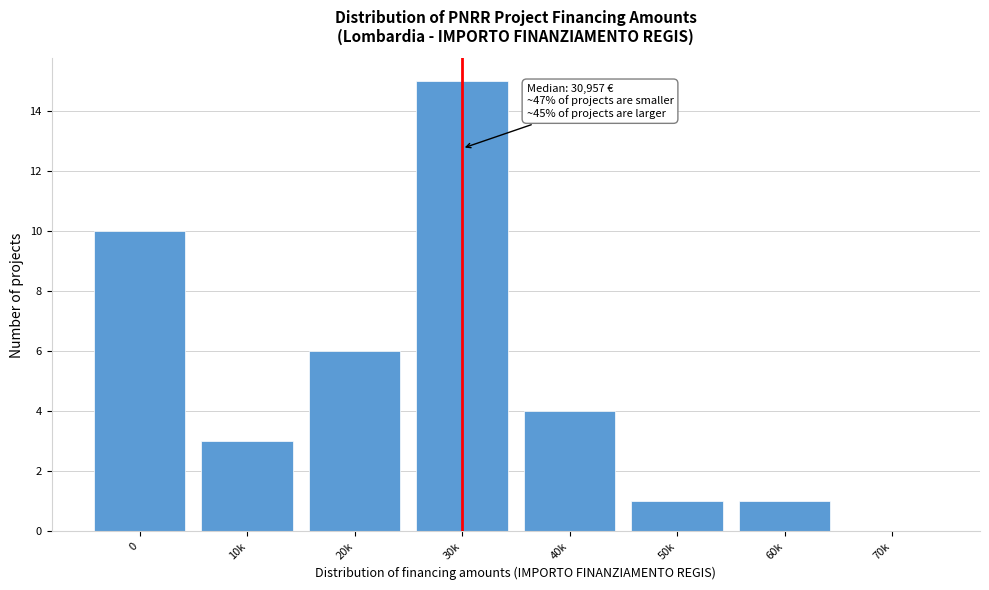

Reading left to right, extract all data points from this chart.

0=10	10k=3	20k=6	30k=15	40k=4	50k=1	60k=1	70k=0